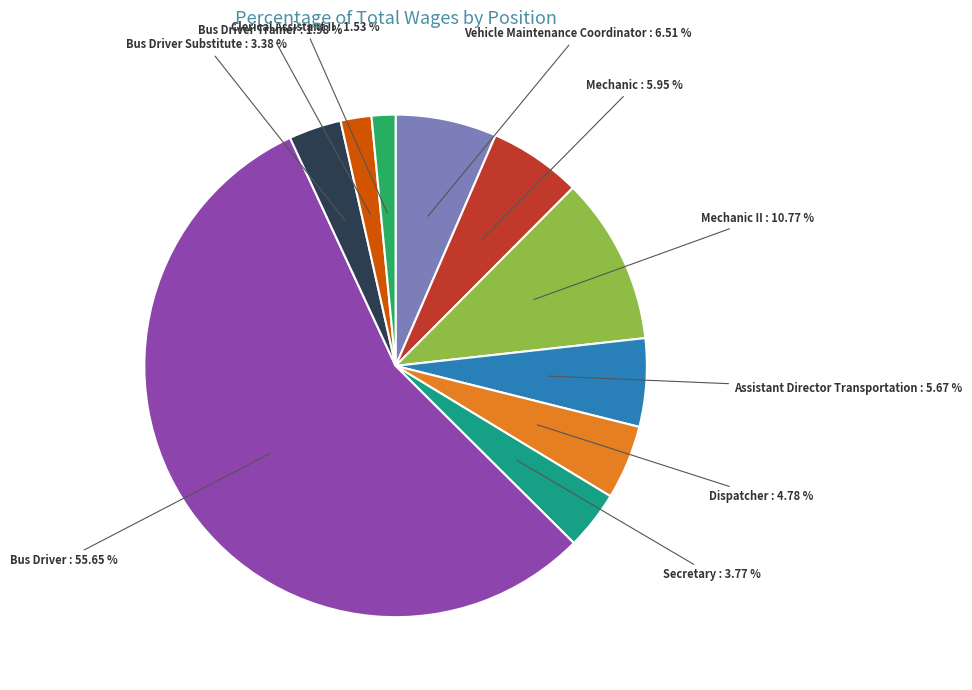

Which category accounts for the majority?

Bus Driver